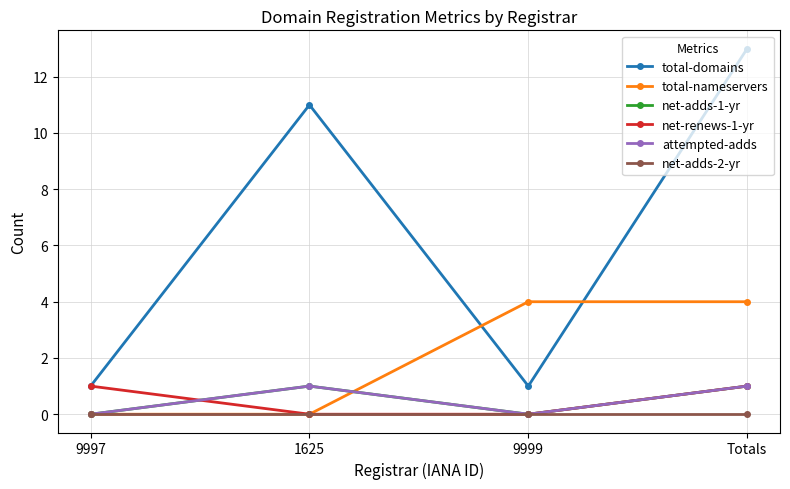

True or false: attempted-adds and net-adds-1-yr intersect in this chart.

False